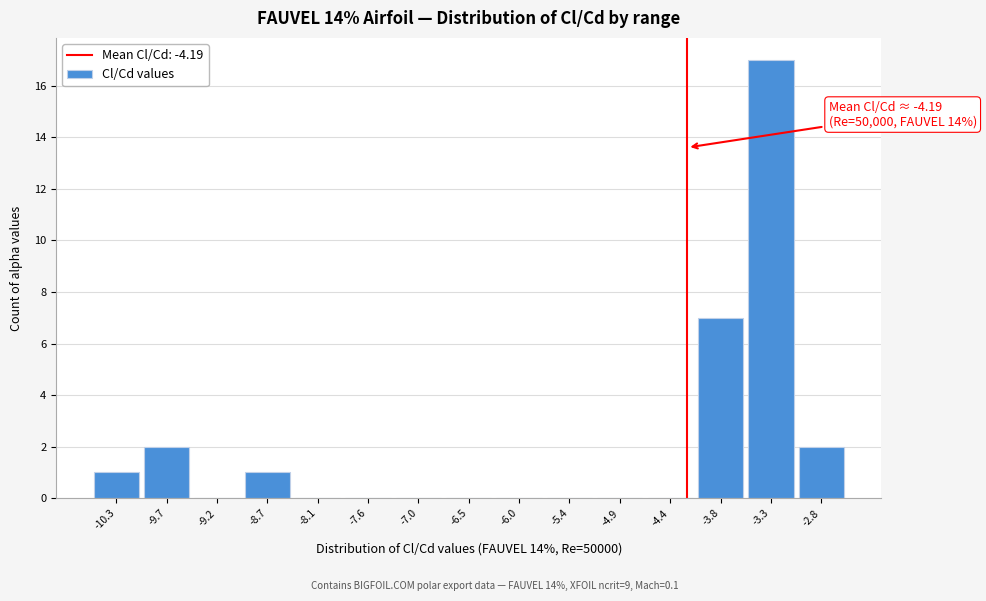

Which range on the x-axis has the tallest bar?

-3.6 to -3.0